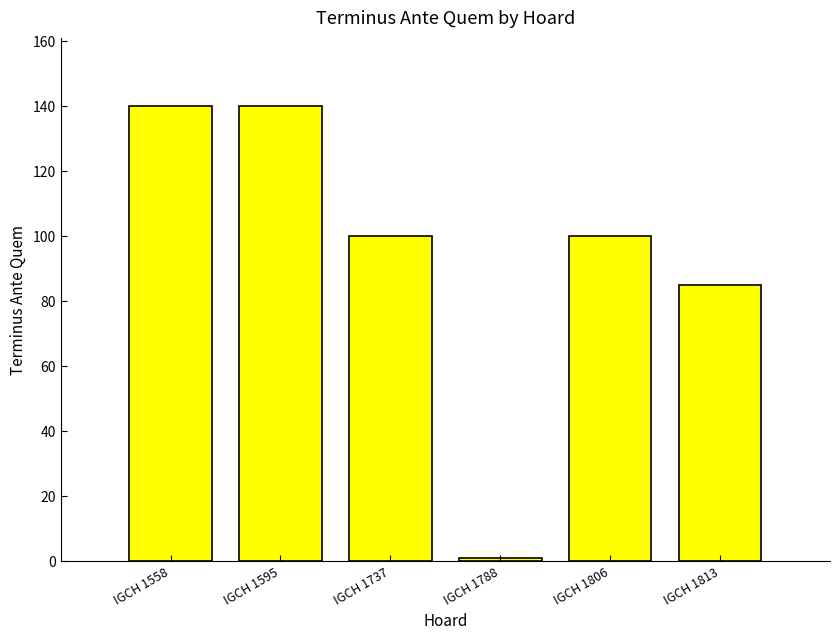

Reading left to right, transcribe all the data shown in this chart.

140	140	100	1	100	85